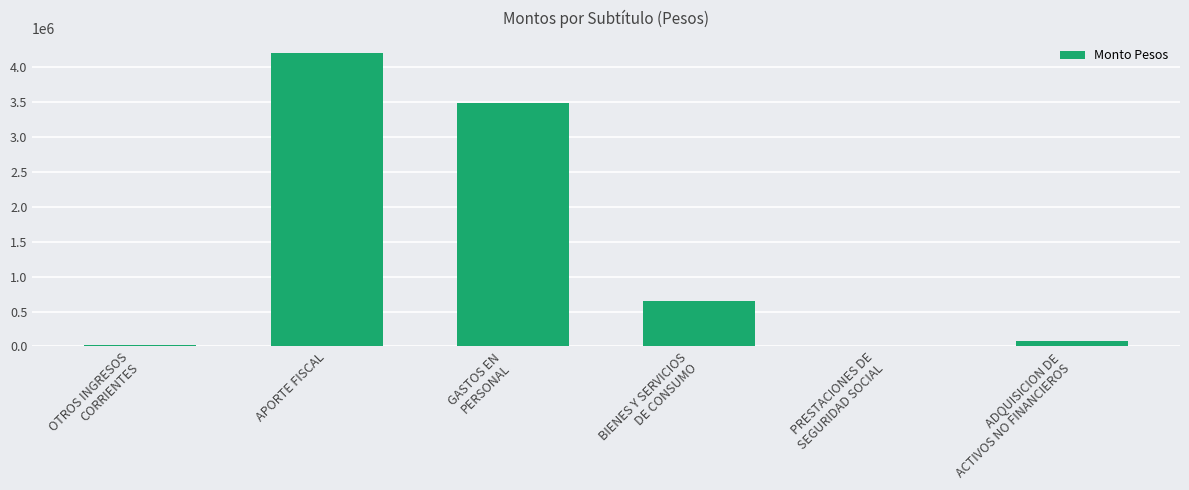

The value at APORTE FISCAL is 2549667. True or false?

False